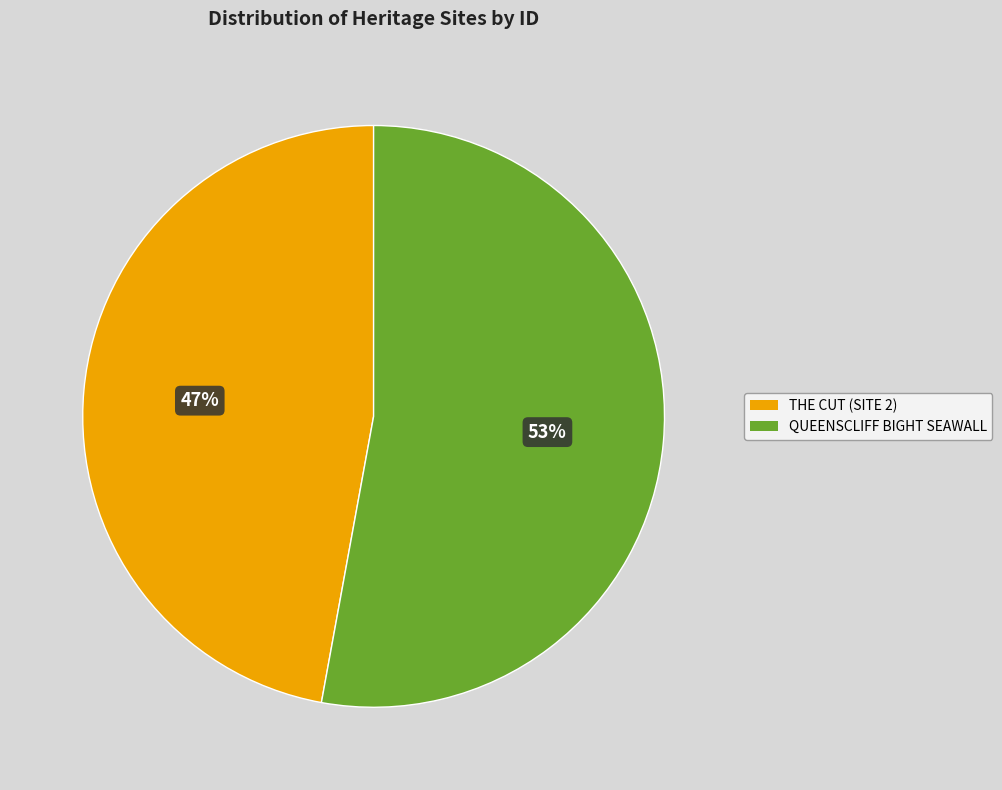

Which category has the smallest portion of the pie?

THE CUT (SITE 2)